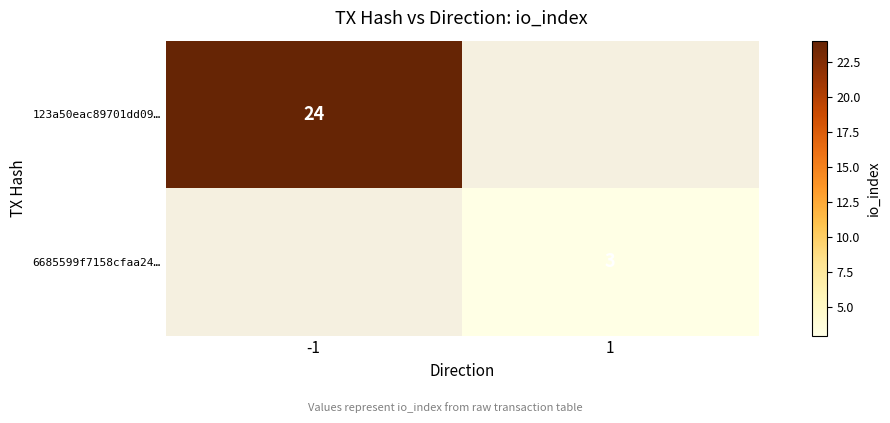

True or false: 6685599f7158cfaa24… has a value of 4 at 1.

False